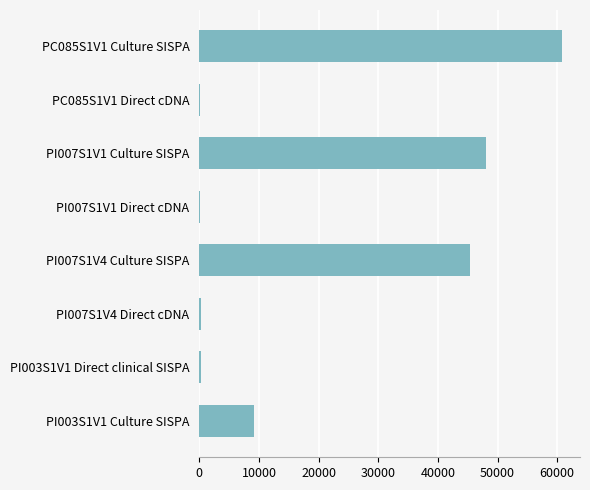

Which has a higher value, PI007S1V1 Culture SISPA or PC085S1V1 Culture SISPA?

PC085S1V1 Culture SISPA